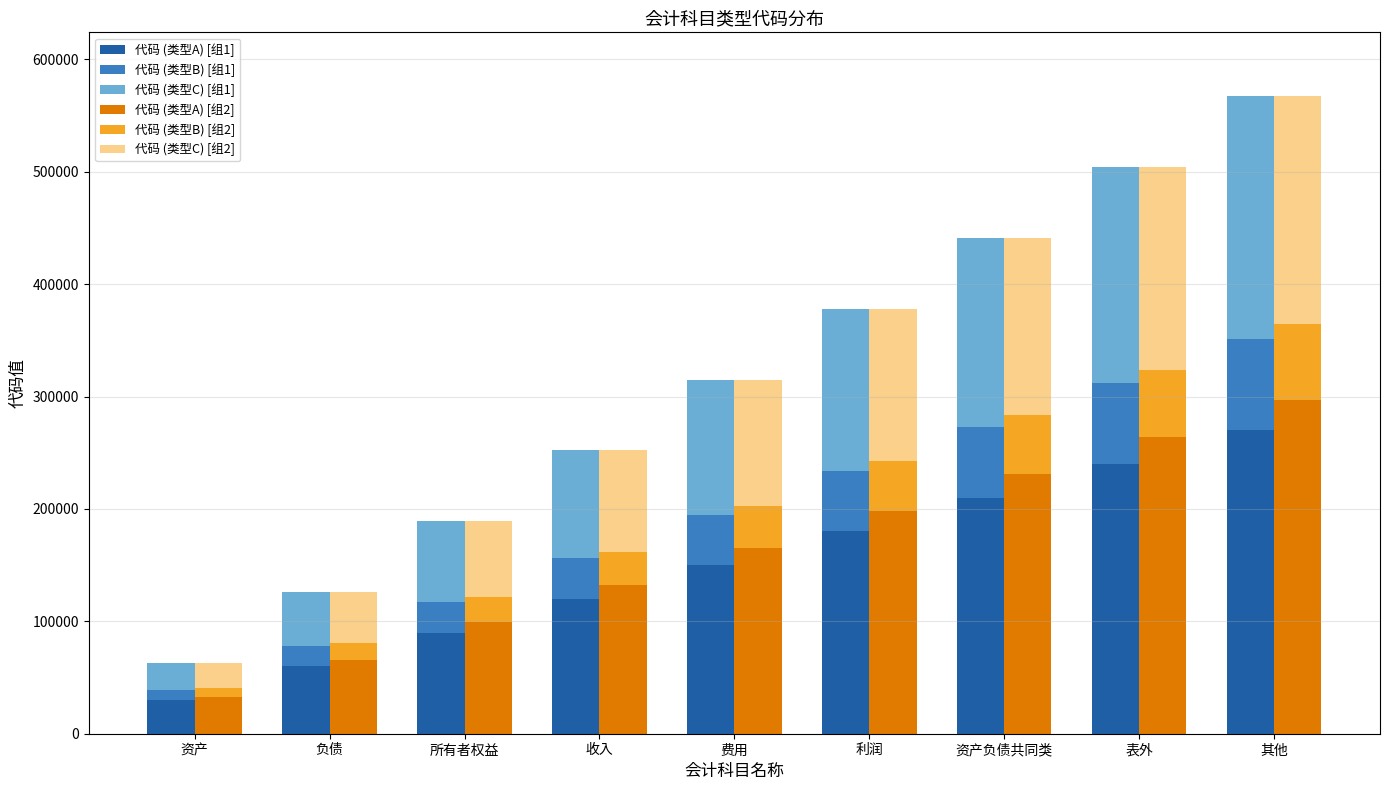

Which category has the lowest value in the 代码 (类型B) [组2] series?

资产